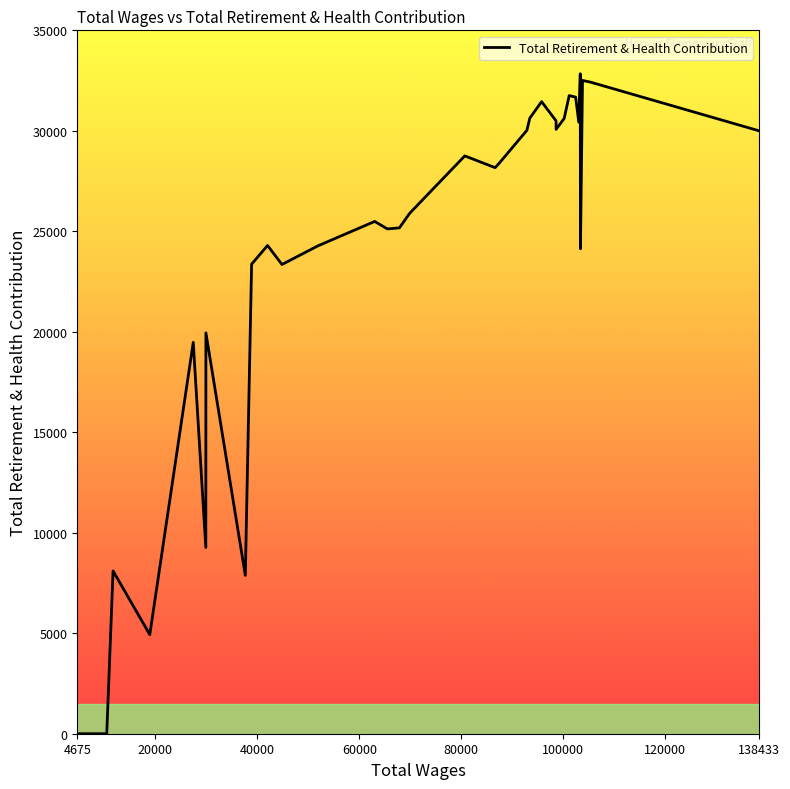

What is the sum of all values?

780931